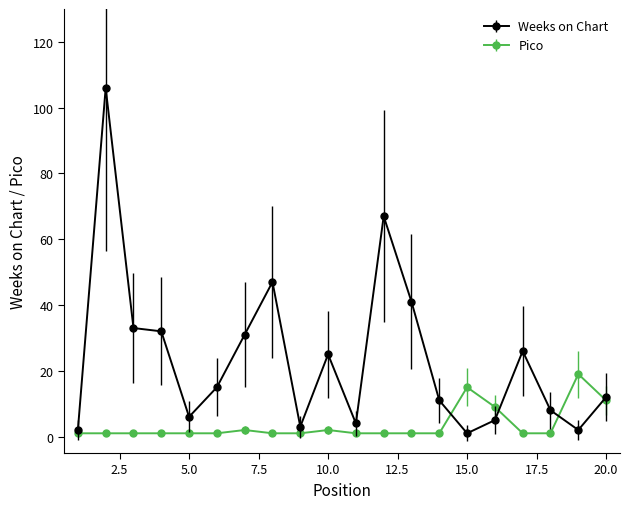

Does the chart have visible grid lines?

No